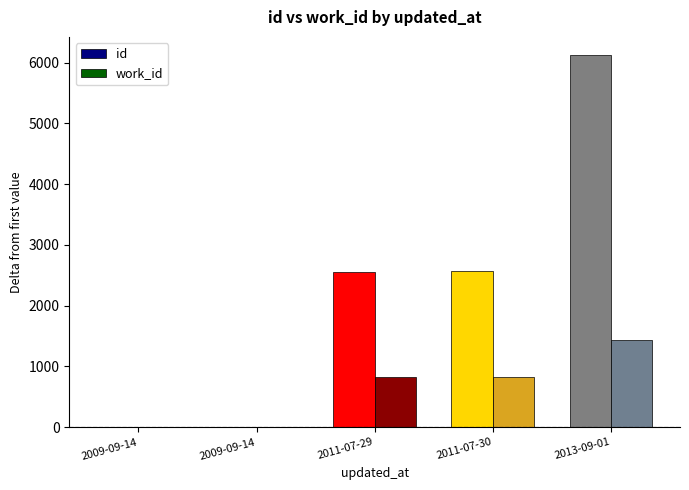

Where is id nearest to the value 3059?

2011-07-30